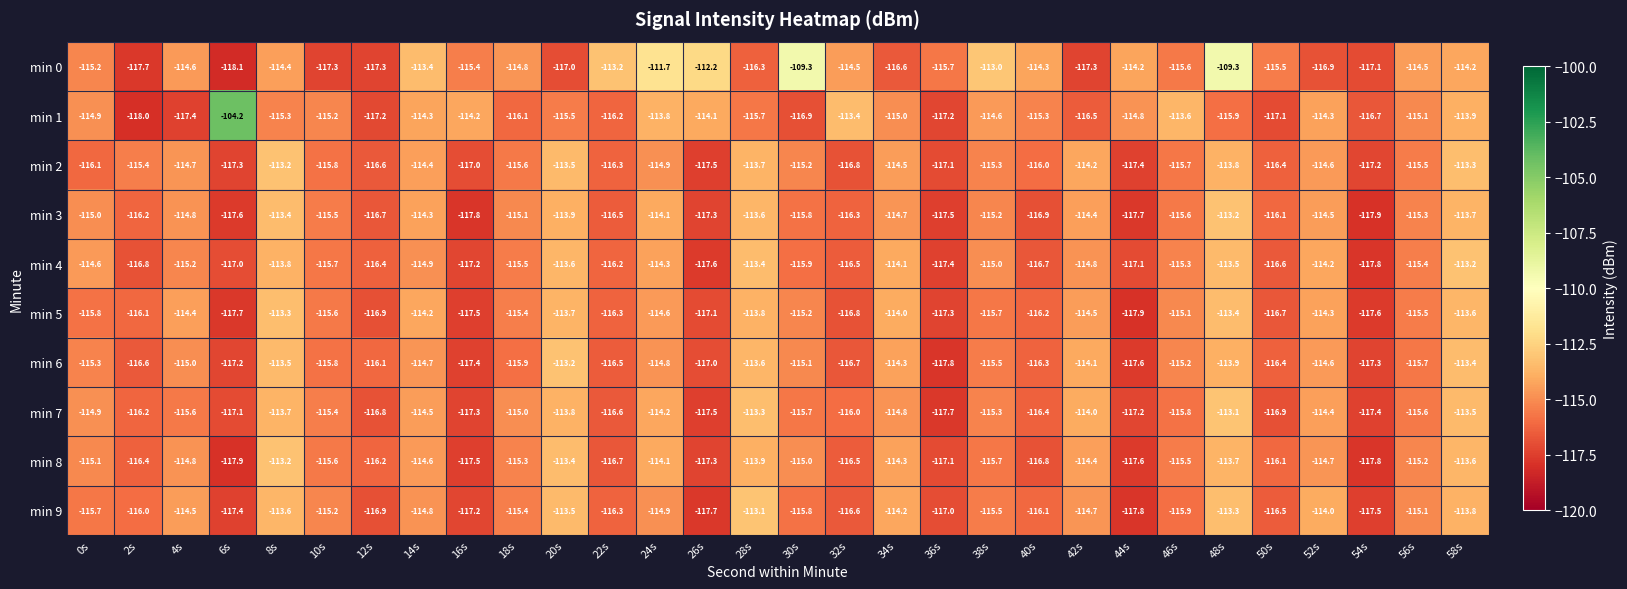

Rank the series at 48s from highest to lowest value.

min 0, min 7, min 3, min 9, min 5, min 4, min 8, min 2, min 6, min 1